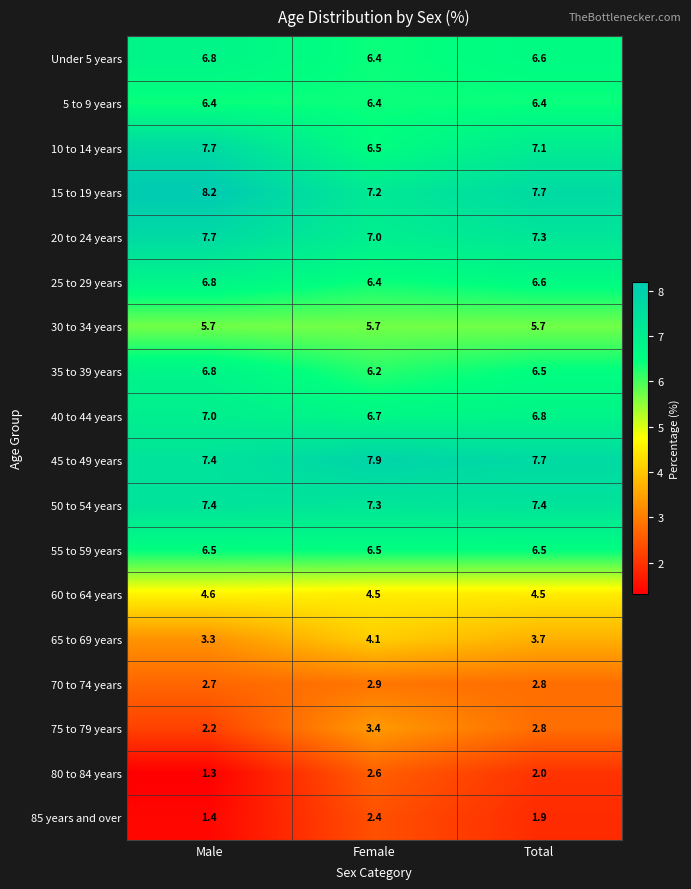

What is the total value across all series at Total?

100.0